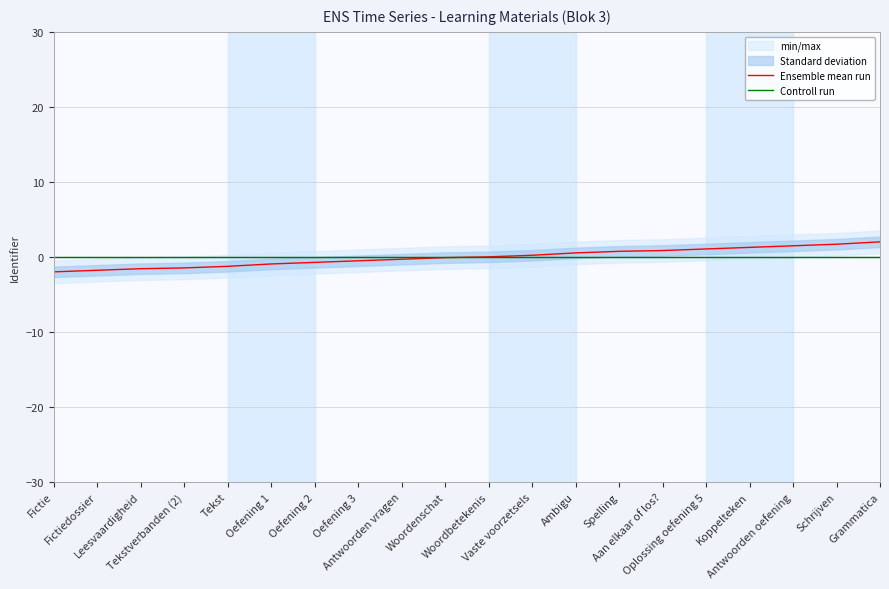

At how many categories does at least one series exceed 0?

9